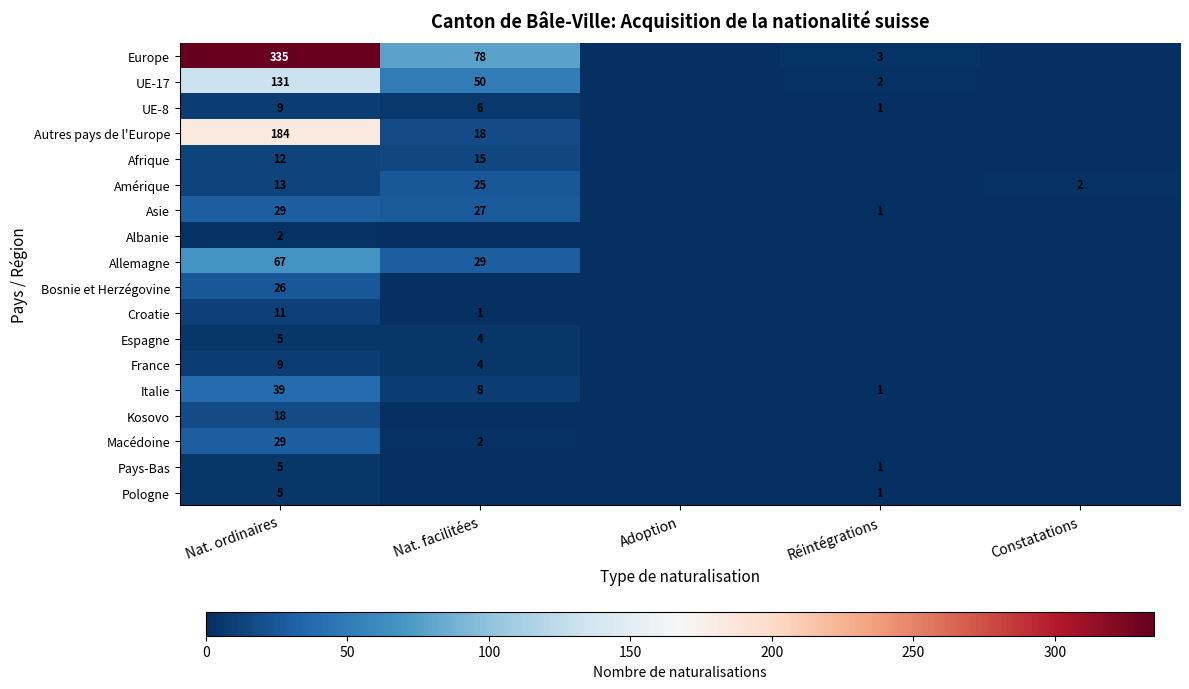

What is the greatest value displayed?

335